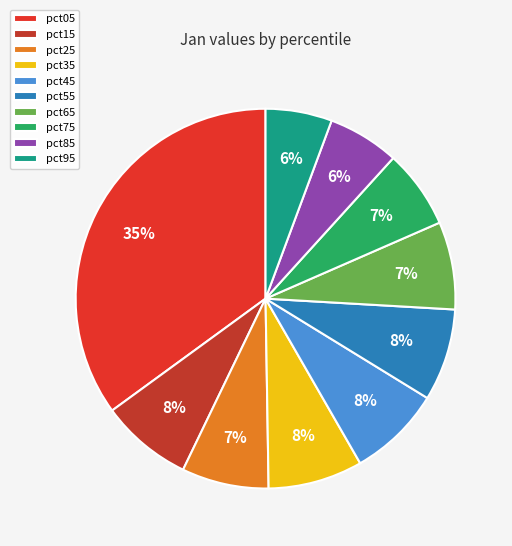

Count the number of slices in the pie.

10